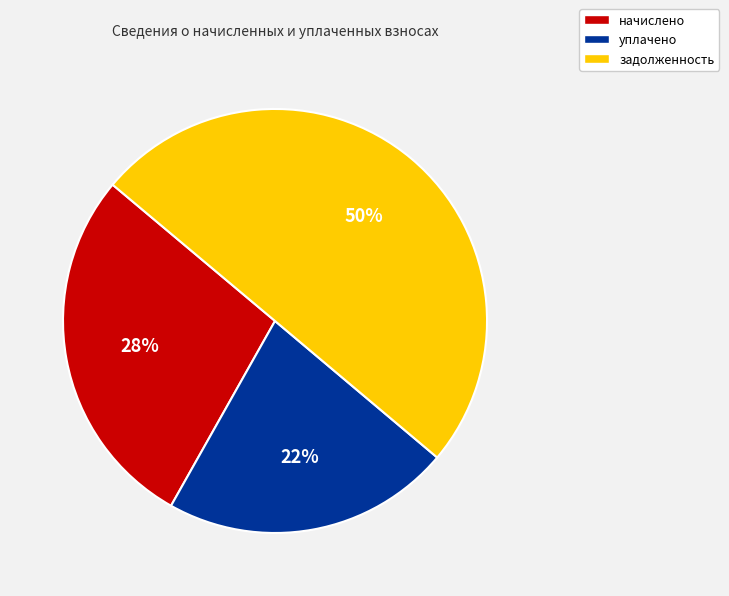

To the nearest percent, what is the difference between the largest and smallest slice percentages?

28%